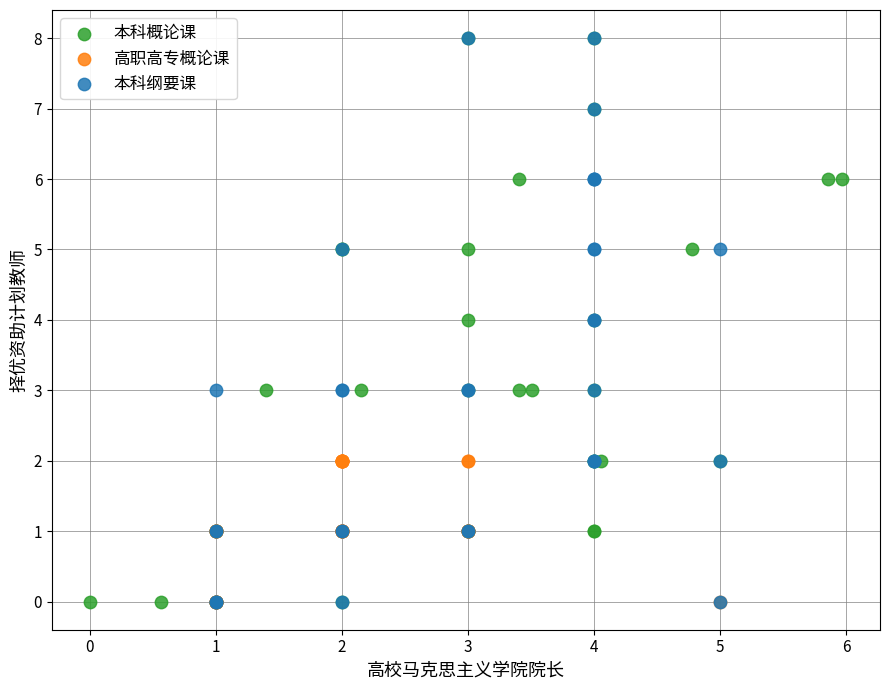

What are all the series names shown in the legend?

本科概论课, 高职高专概论课, 本科纲要课